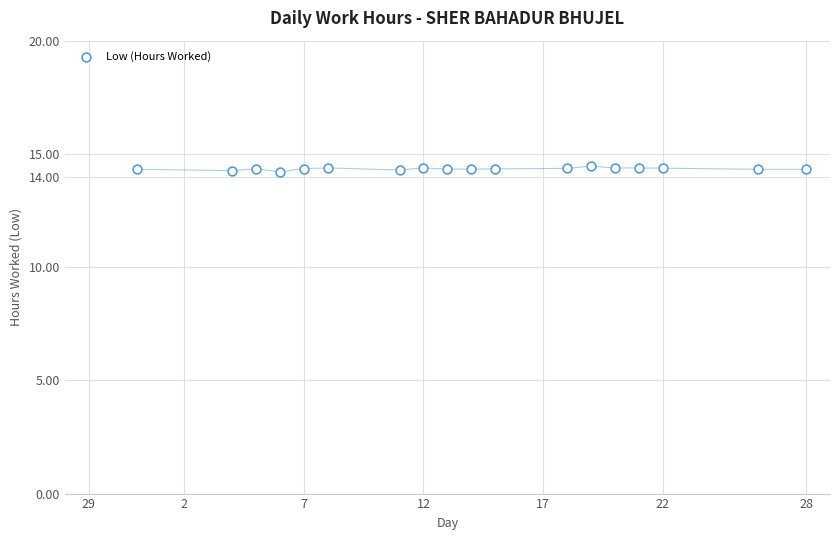

What is the range of X values (max minus min)?

28.0